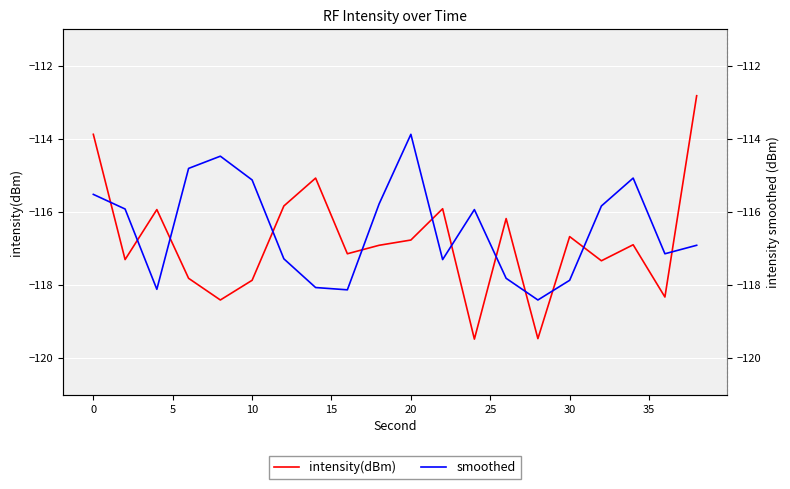

True or false: smoothed has more than 0 interior local peaks.

True